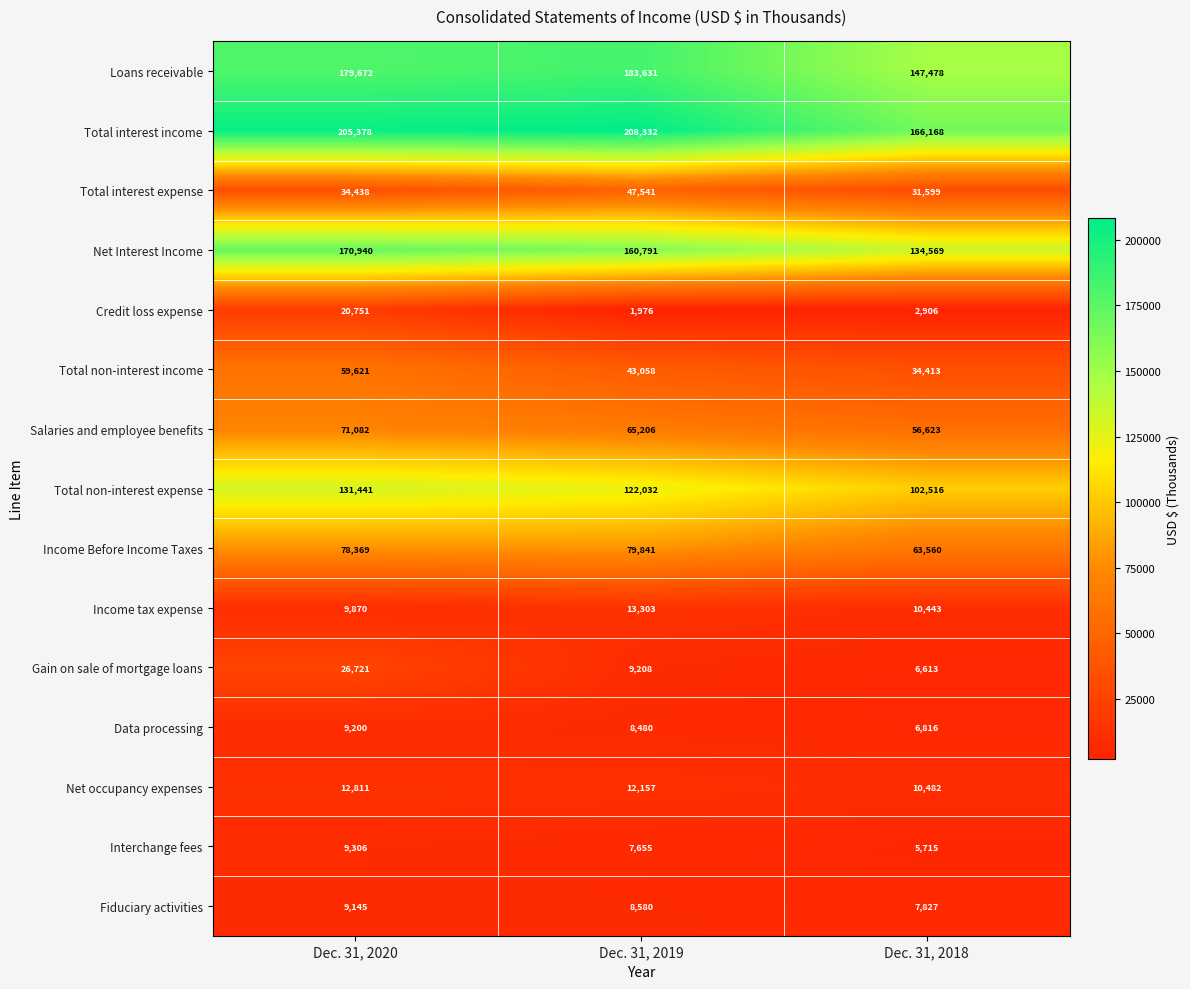

What is the difference between the second highest and minimum values in the Income Before Income Taxes series?

14809